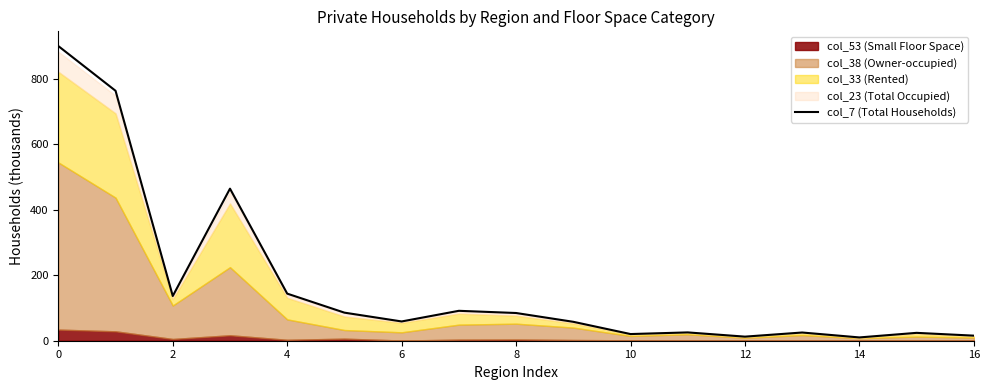

True or false: the data shows 10.1 at 14.

True